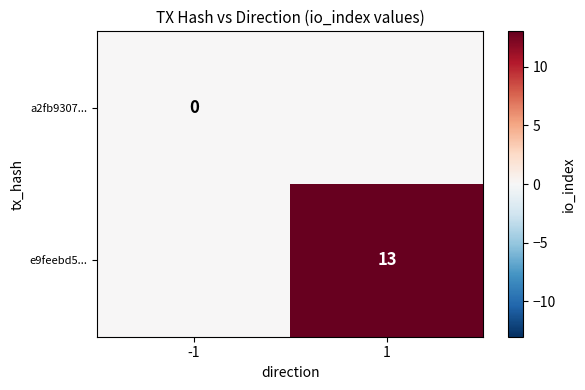

The e9feebd5... series shows 13 at 1. True or false?

True